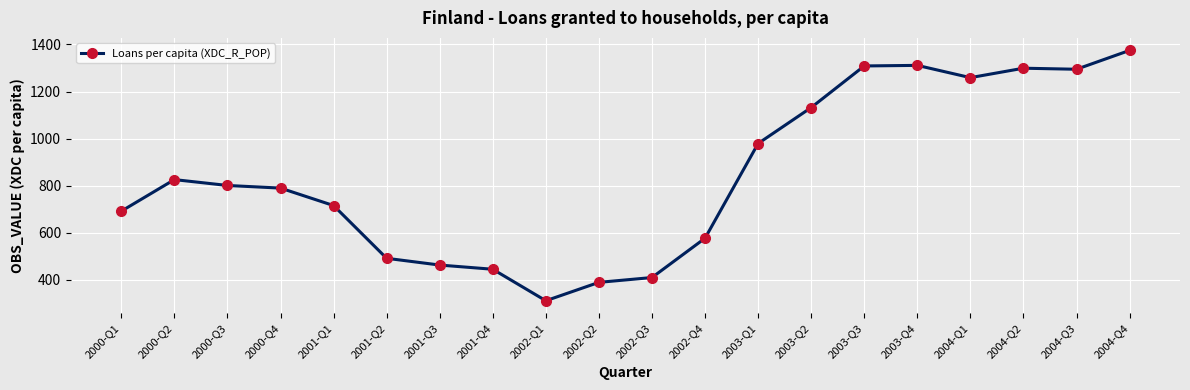

Count the number of data series in this chart.

1